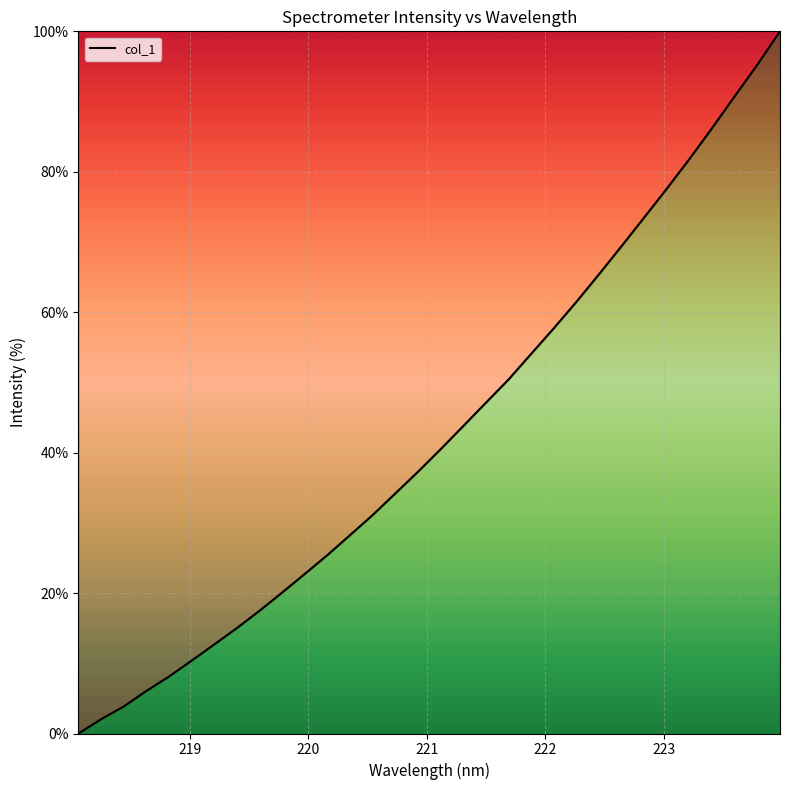

What is the greatest value displayed?

100.0